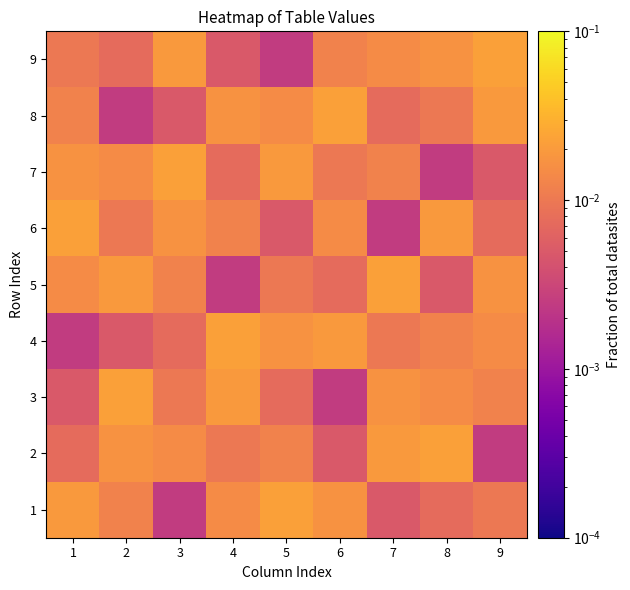

Reading left to right, extract all data points from this chart.

1: 1=0.0	2=0.0	3=0.0	4=0.0	5=0.0	6=0.0	7=0.0	8=0.0	9=0.0
2: 1=0.0	2=0.0	3=0.0	4=0.0	5=0.0	6=0.0	7=0.0	8=0.0	9=0.0
3: 1=0.0	2=0.0	3=0.0	4=0.0	5=0.0	6=0.0	7=0.0	8=0.0	9=0.0
4: 1=0.0	2=0.0	3=0.0	4=0.0	5=0.0	6=0.0	7=0.0	8=0.0	9=0.0
5: 1=0.0	2=0.0	3=0.0	4=0.0	5=0.0	6=0.0	7=0.0	8=0.0	9=0.0
6: 1=0.0	2=0.0	3=0.0	4=0.0	5=0.0	6=0.0	7=0.0	8=0.0	9=0.0
7: 1=0.0	2=0.0	3=0.0	4=0.0	5=0.0	6=0.0	7=0.0	8=0.0	9=0.0
8: 1=0.0	2=0.0	3=0.0	4=0.0	5=0.0	6=0.0	7=0.0	8=0.0	9=0.0
9: 1=0.0	2=0.0	3=0.0	4=0.0	5=0.0	6=0.0	7=0.0	8=0.0	9=0.0